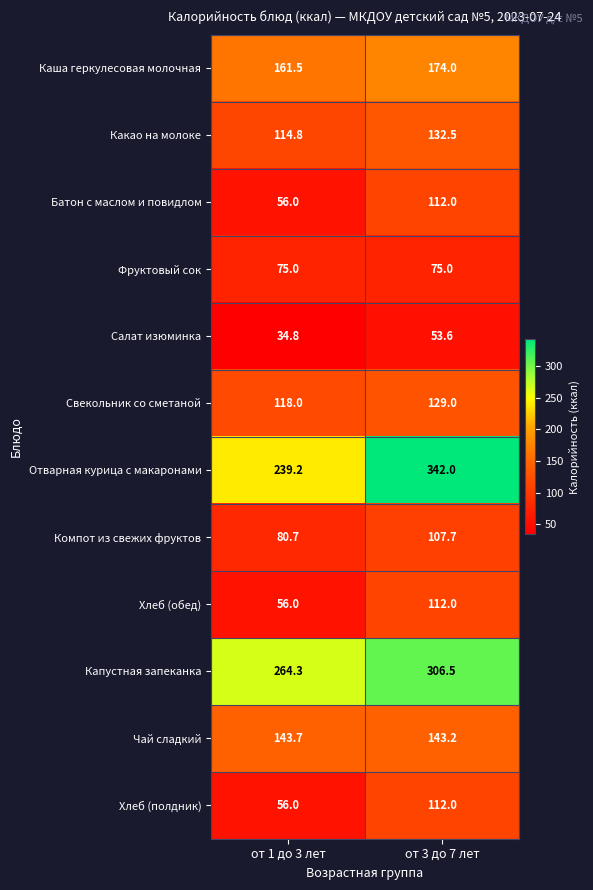

What is the total value across all series at от 1 до 3 лет?

1400.0